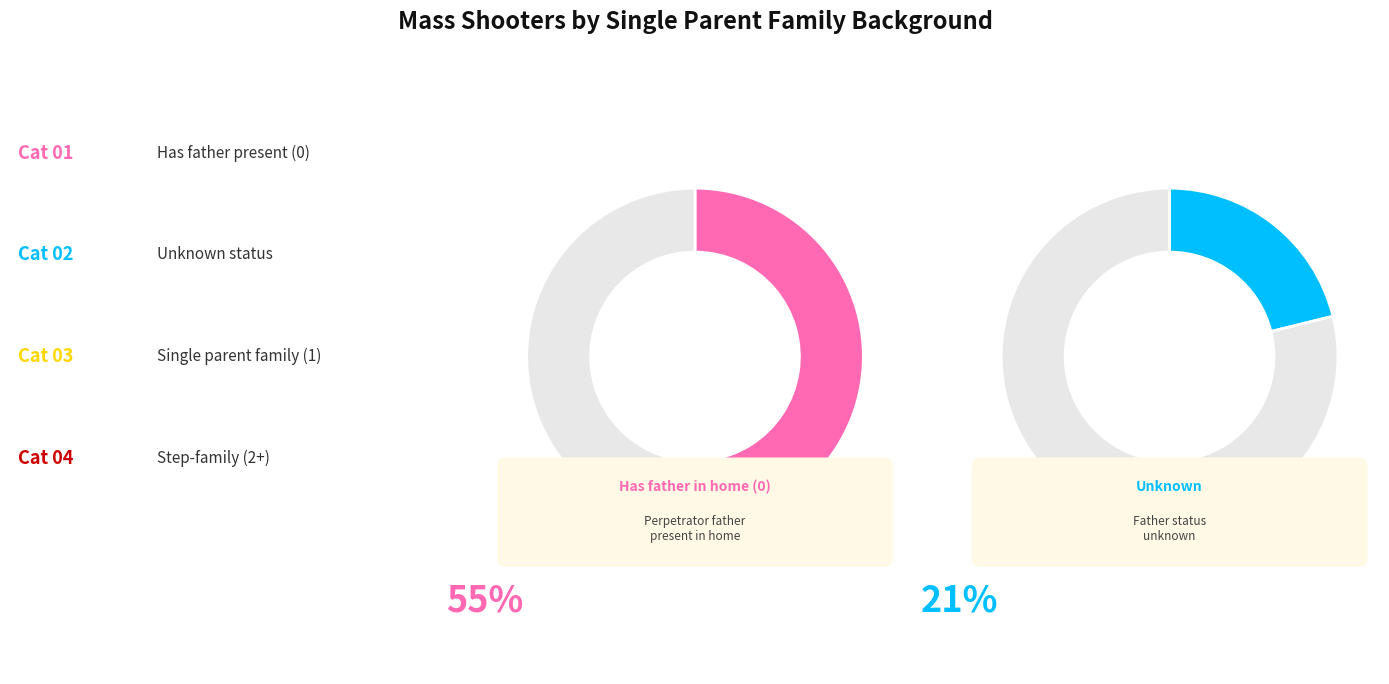

Rank the categories by value from lowest to highest.

Step-family (2+), Single parent (1), Unknown, Has father in home (0)